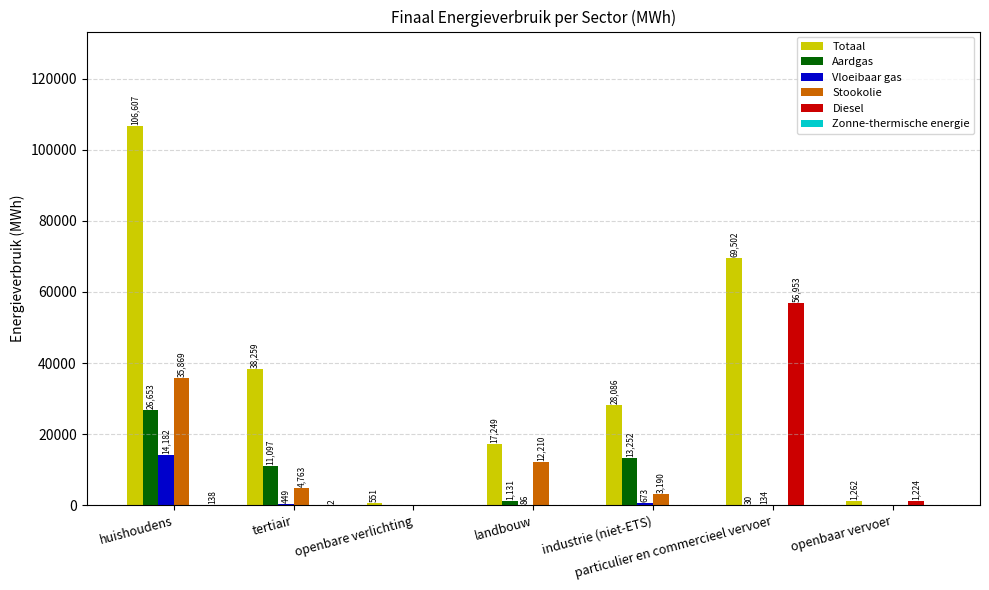

What is the greatest value displayed?

106606.8